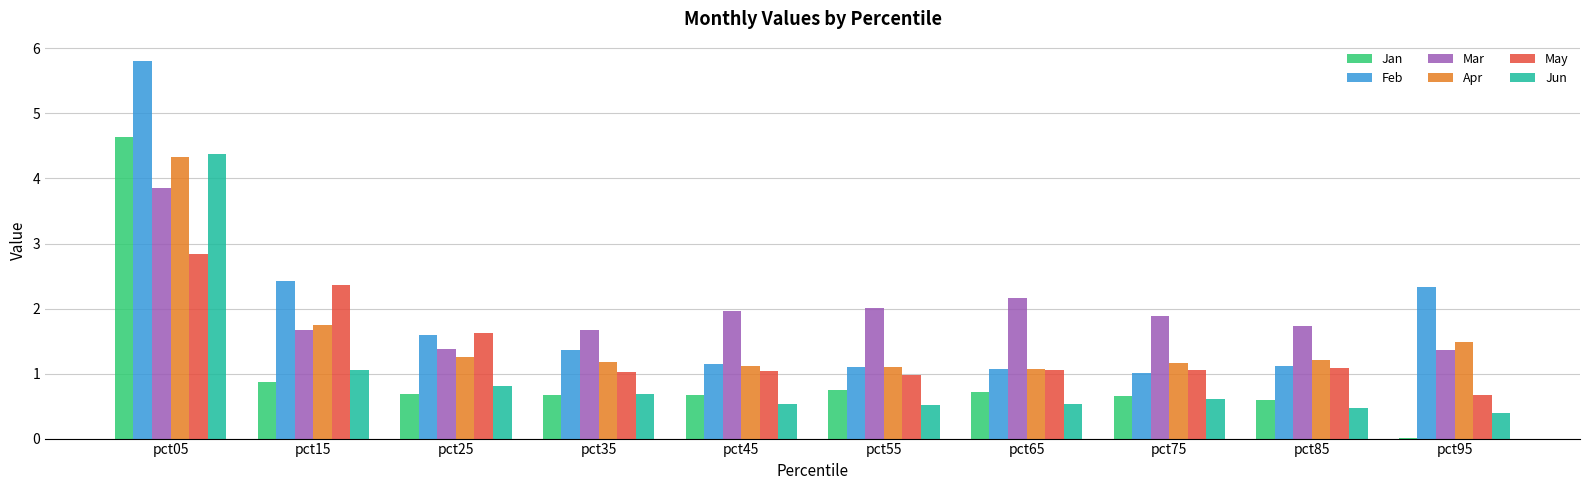

How many groups of bars are there?

10